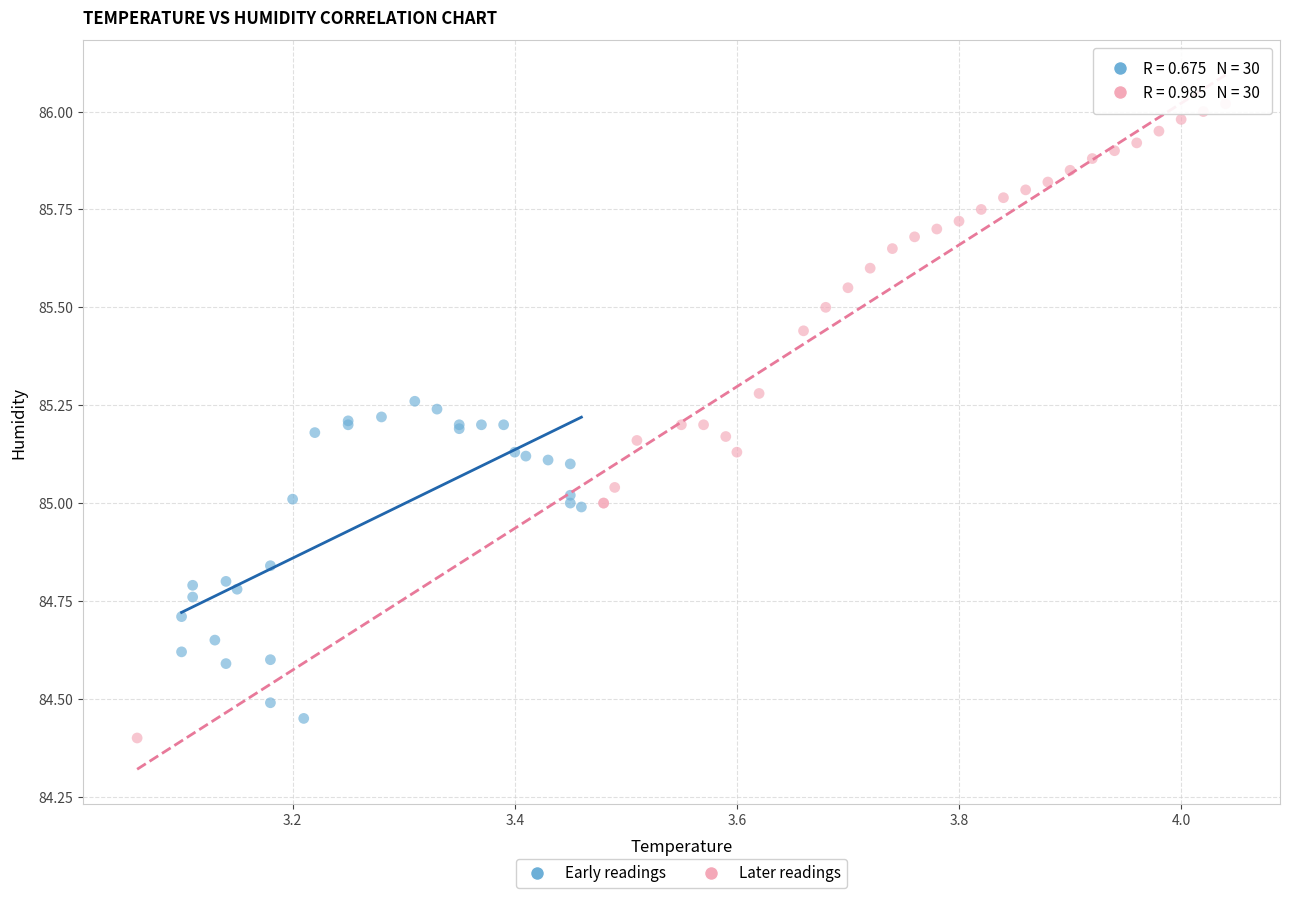

Which series has the largest Y range (max minus min)?

Later readings